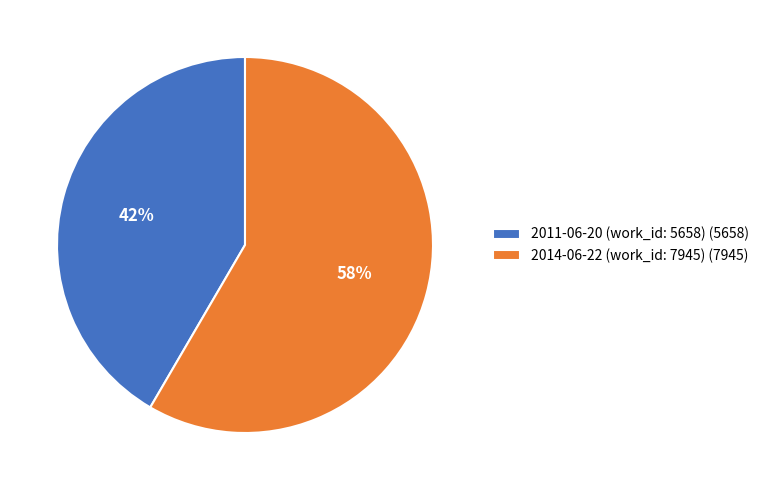

What is the ratio of the value at 2014-06-22 (work_id: 7945) to the value at 2011-06-20 (work_id: 5658)?

1.4